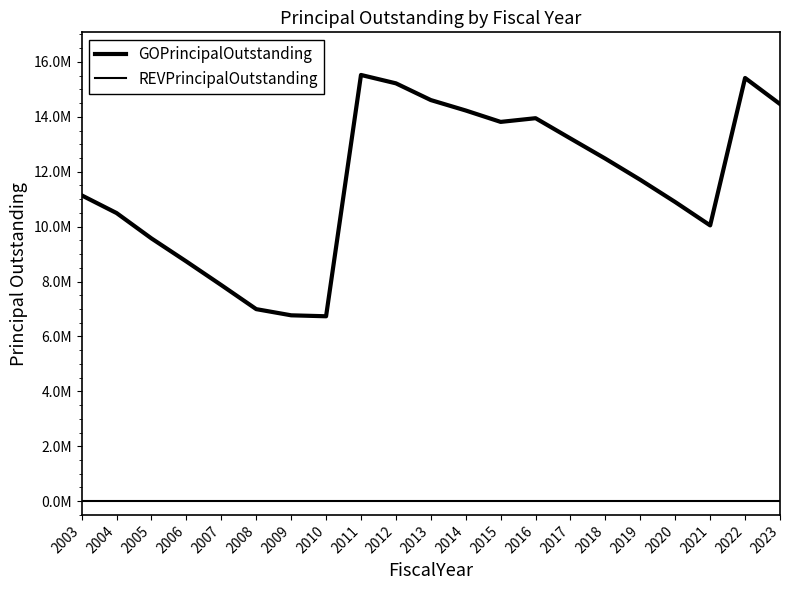

Reading left to right, what are all the values shown in this chart?

GOPrincipalOutstanding: 2003=11140000	2004=10495000	2005=9570000	2006=8730000	2007=7870000	2008=6995000	2009=6770000	2010=6735000	2011=15525000	2012=15220000	2013=14610000	2014=14230000	2015=13815000	2016=13950000	2017=13210000	2018=12475000	2019=11705000	2020=10895000	2021=10045000	2022=15415000	2023=14465000
REVPrincipalOutstanding: 2003=0	2004=0	2005=0	2006=0	2007=0	2008=0	2009=0	2010=0	2011=0	2012=0	2013=0	2014=0	2015=0	2016=0	2017=0	2018=0	2019=0	2020=0	2021=0	2022=0	2023=0